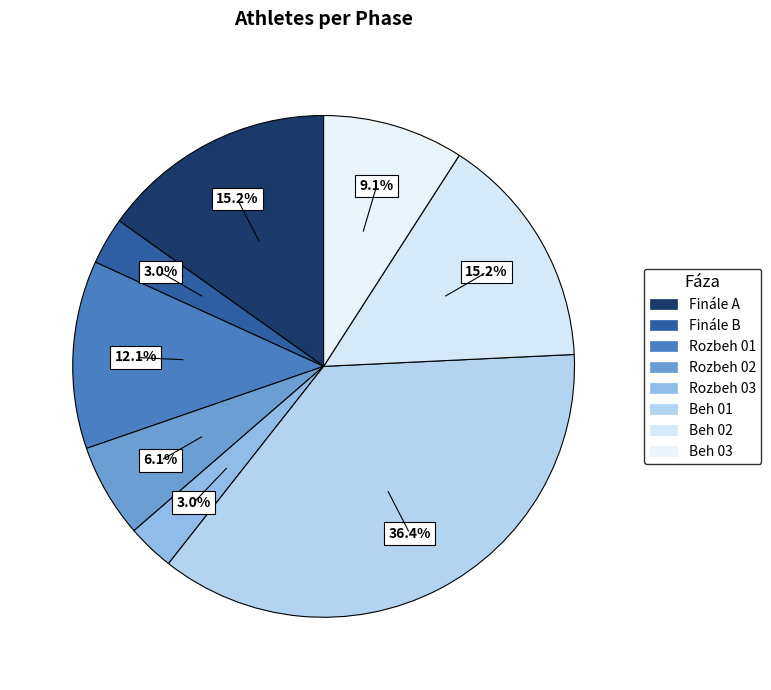

What is the total percentage of Beh 03 and Rozbeh 02?

15.2%